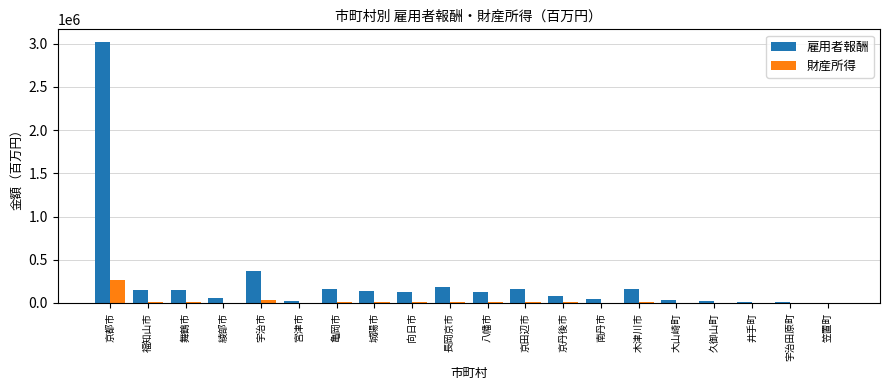

The 雇用者報酬 series shows 125413 at 向日市. True or false?

True